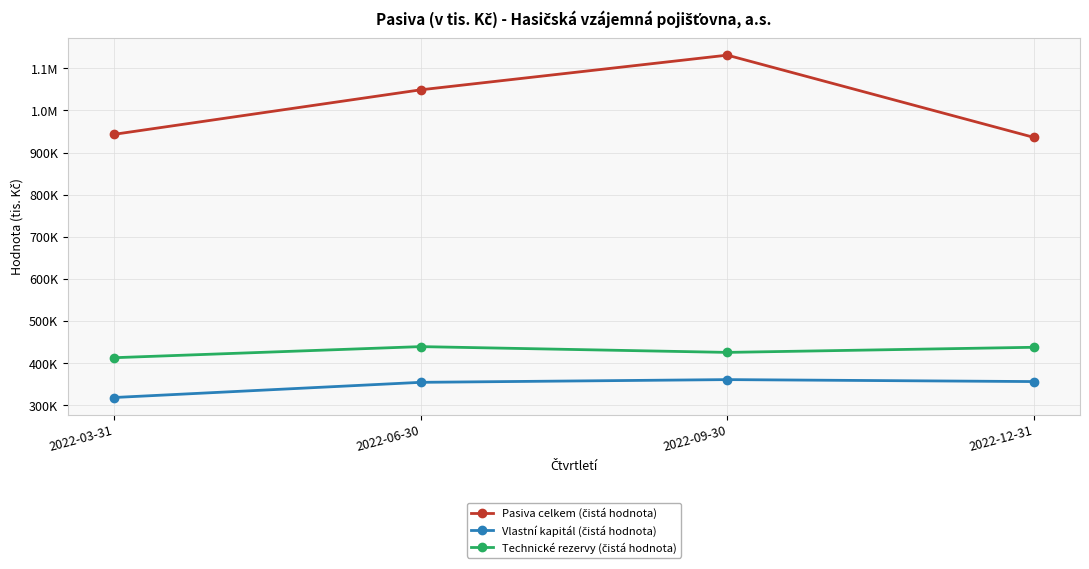

Does the chart have visible grid lines?

Yes